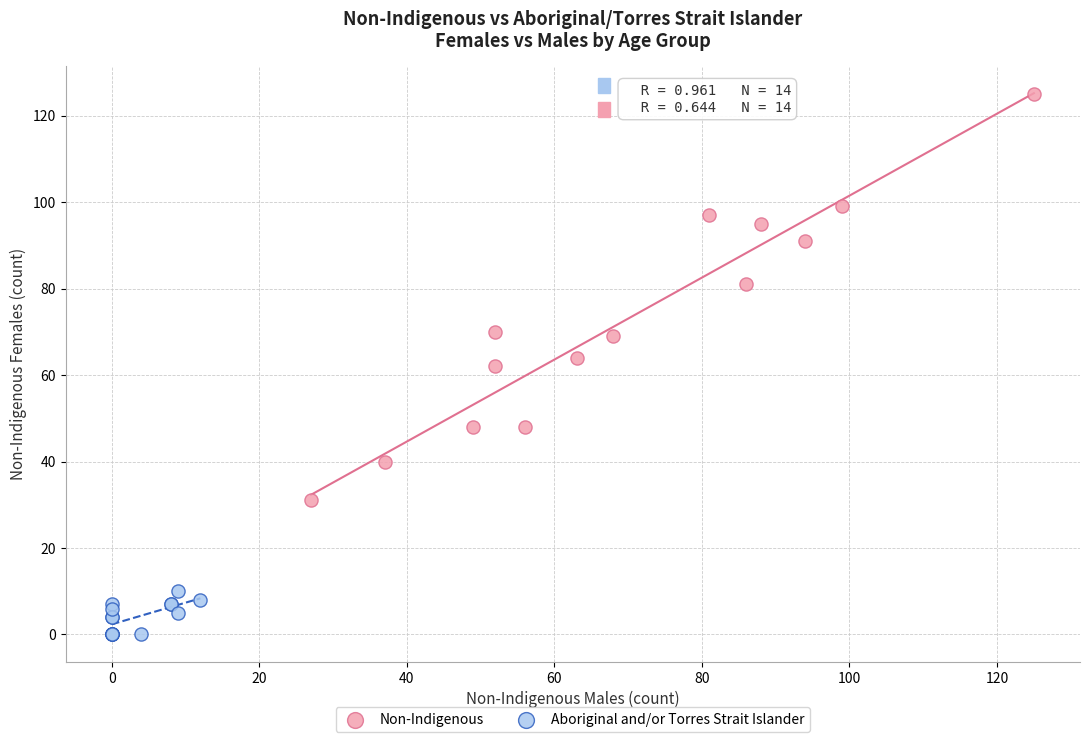

Which series reaches the minimum Y coordinate?

Aboriginal and/or Torres Strait Islander